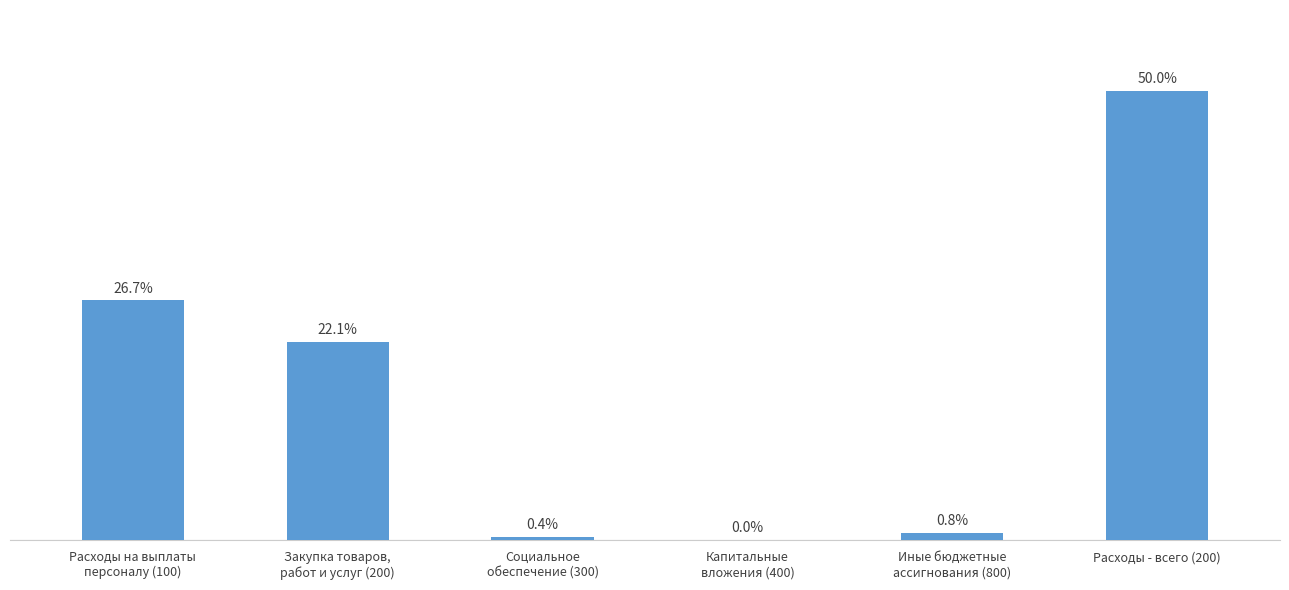

Where does the data first go above 613362128?

Расходы на выплаты
персоналу (100)